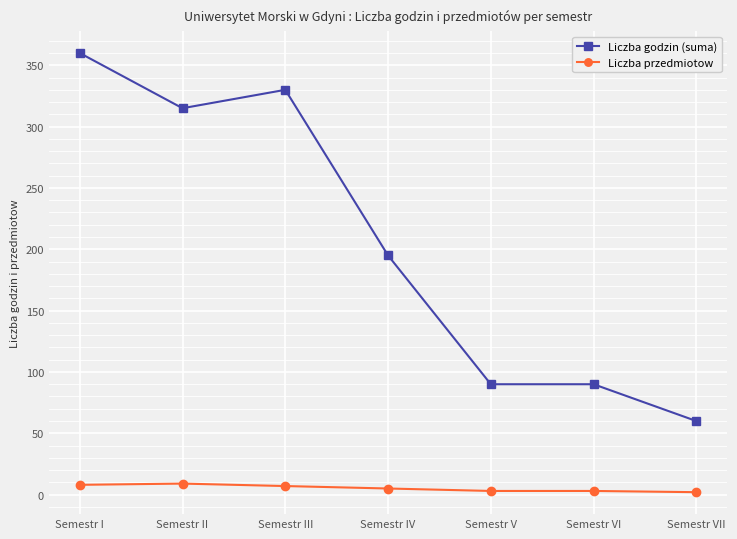

What is the minimum value for Liczba przedmiotow?

2